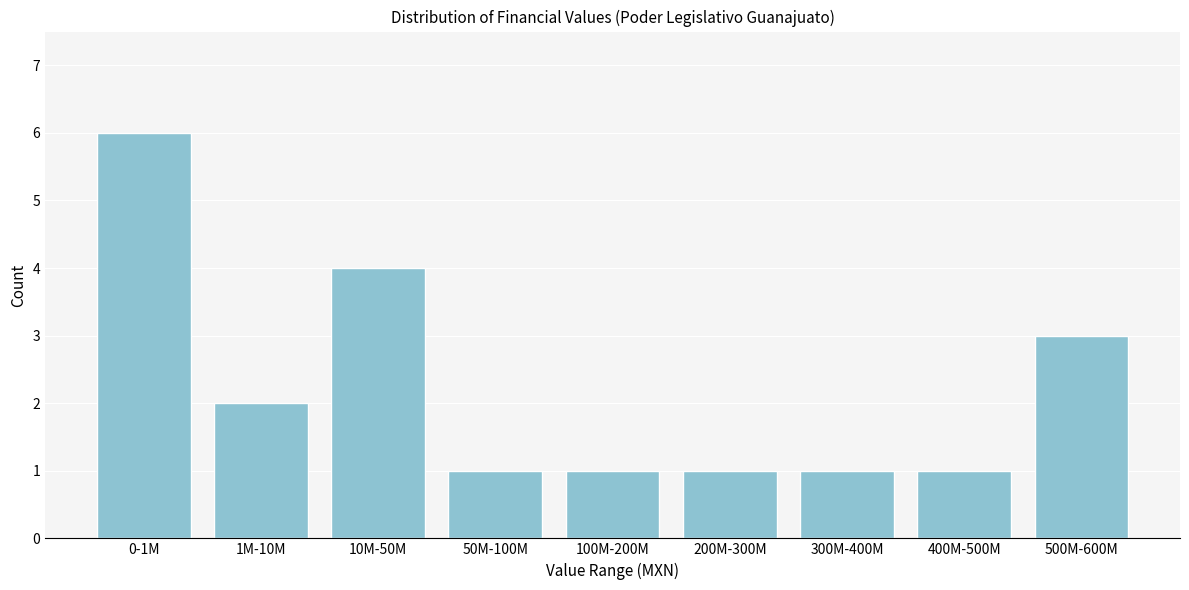

Reading right to left, extract all data points from this chart.

3	1	1	1	1	1	4	2	6